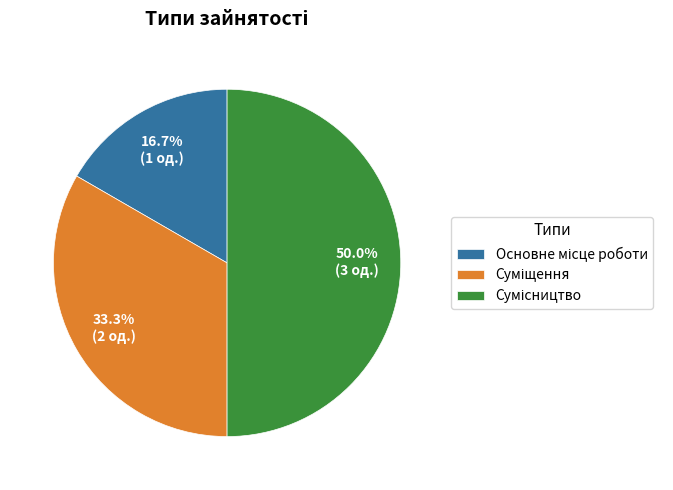

How many slices are in this pie chart?

3